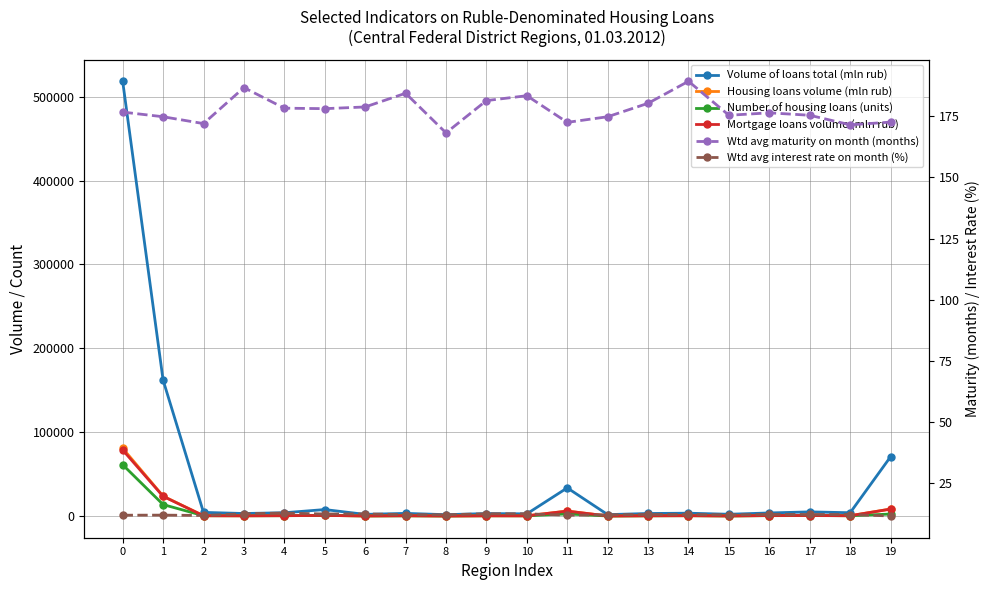

At which category does Number of housing loans (units) reach its first local peak?

5